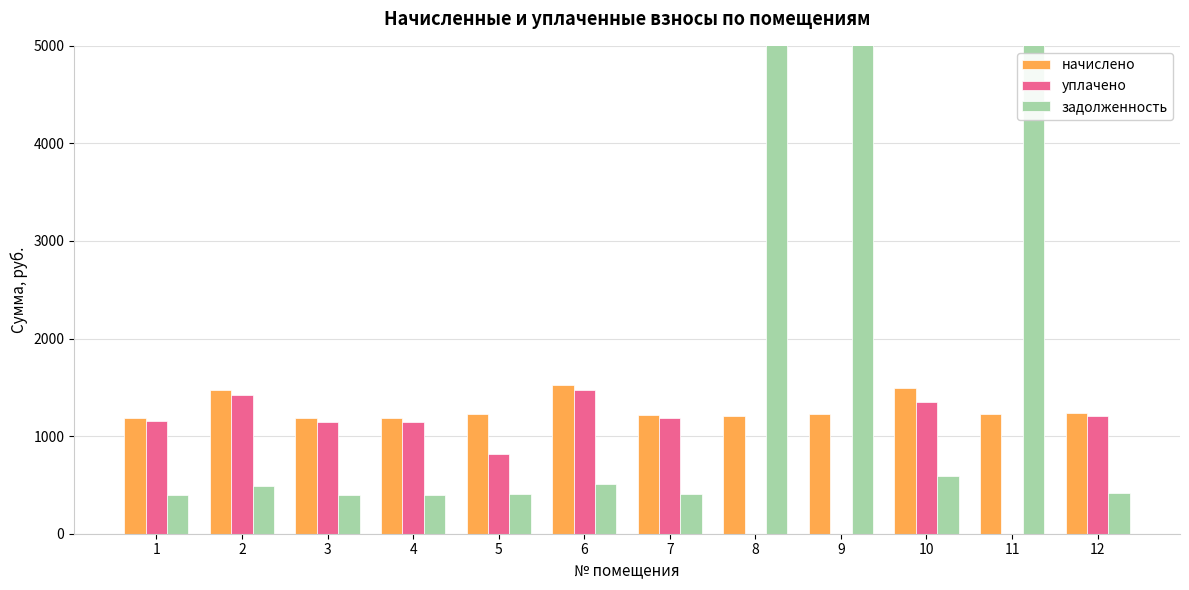

The задолженность series shows 406.6 at 7. True or false?

True